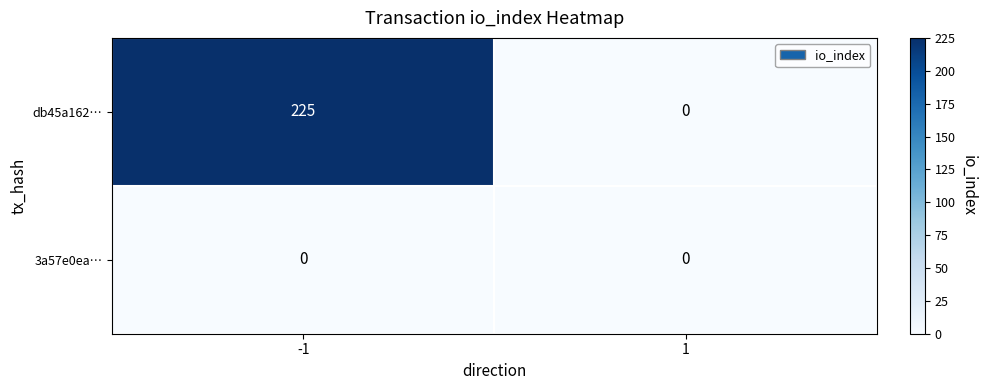

True or false: db45a162… has a value of -146 at 1.

False